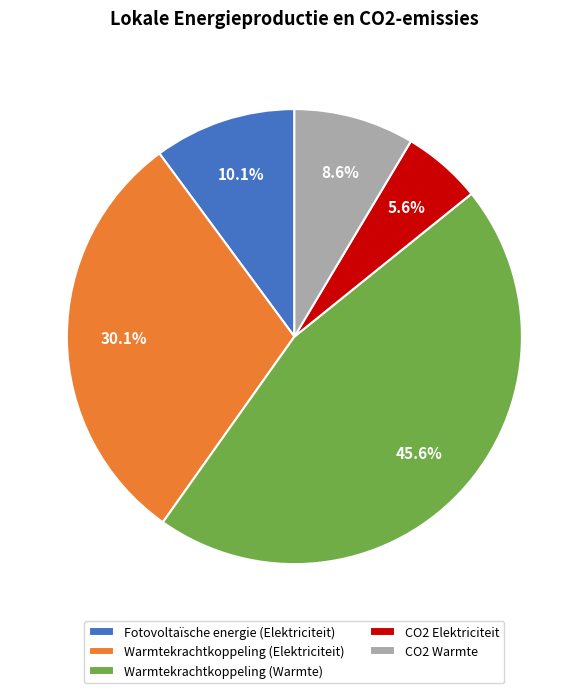

True or false: Warmtekrachtkoppeling (Warmte) accounts for 40% of the total.

False